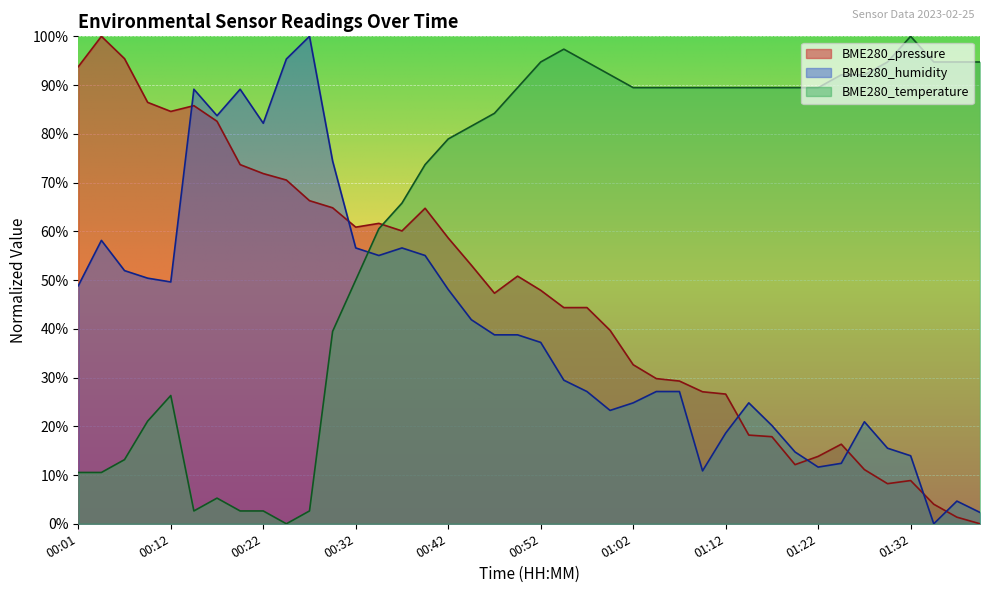

How many intersections are there between BME280_temperature and BME280_pressure?

1